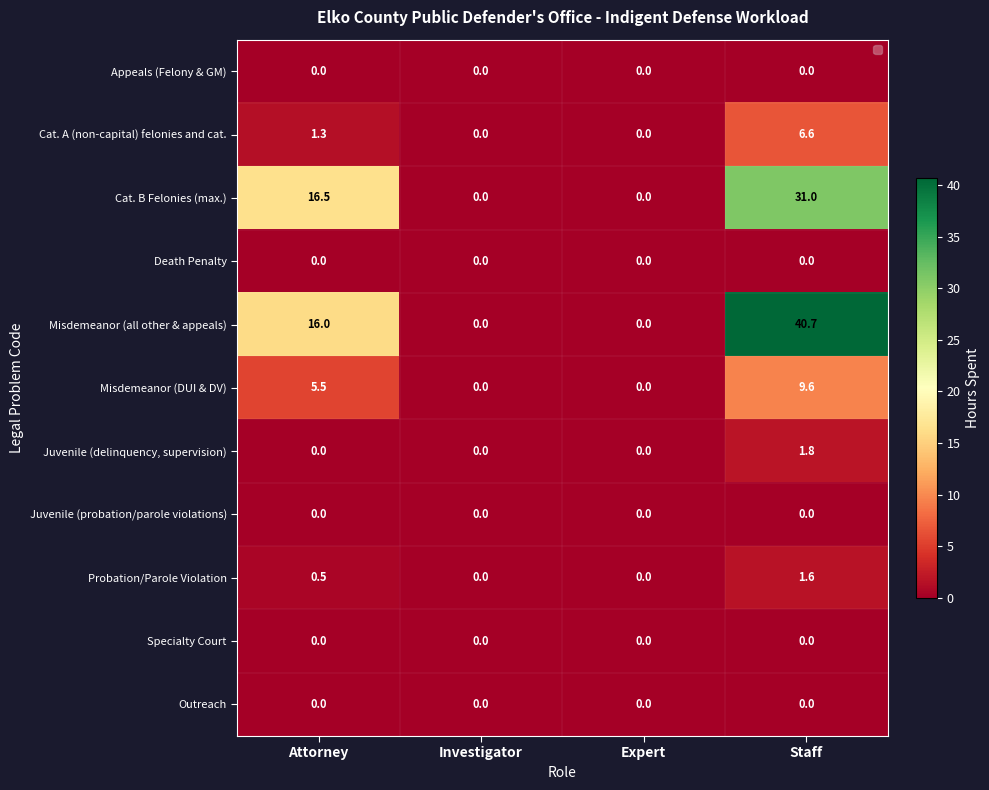

At which category is the sum across all series the highest?

Staff